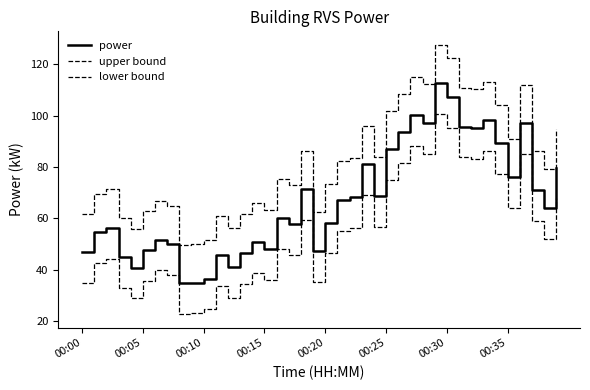

Does the chart display data point markers on the line(s)?

No